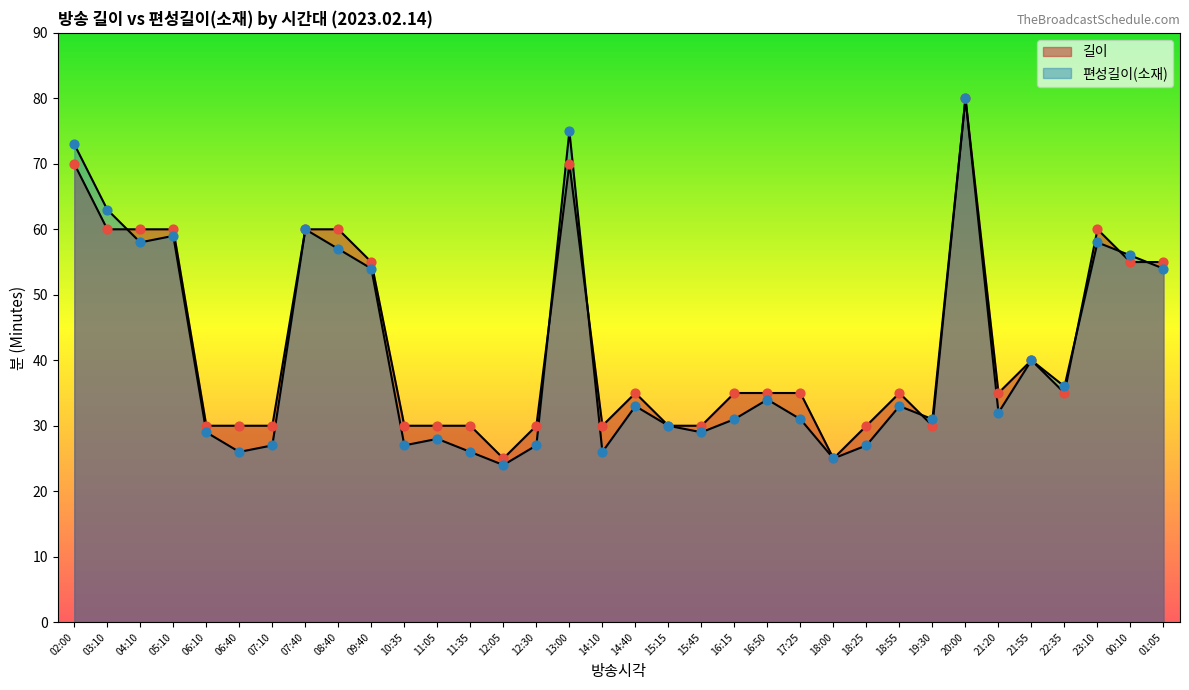

What is the total value across all series at 22:35?

71